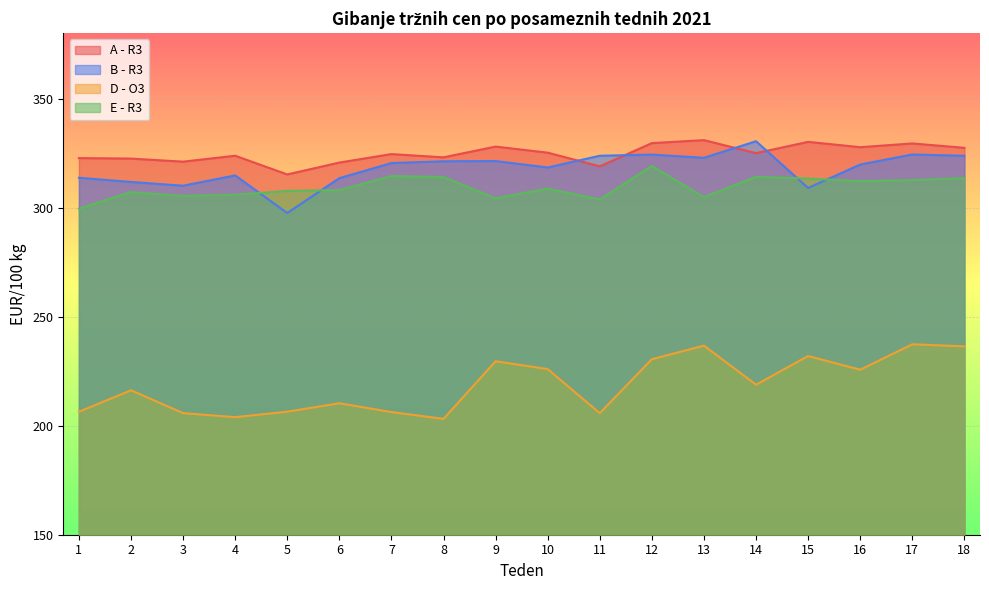

What is the sum of the D - O3 values at 16 and 15?

457.6